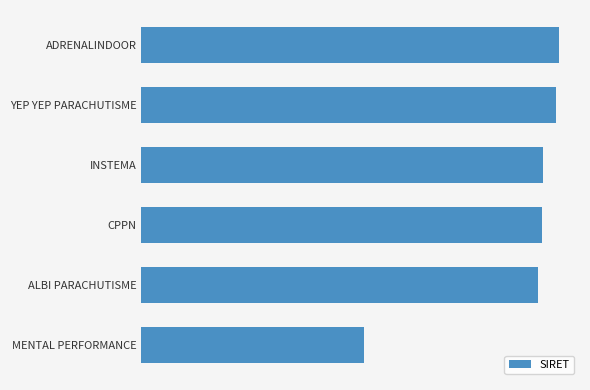

What is the minimum value shown in the chart?

44493933400017